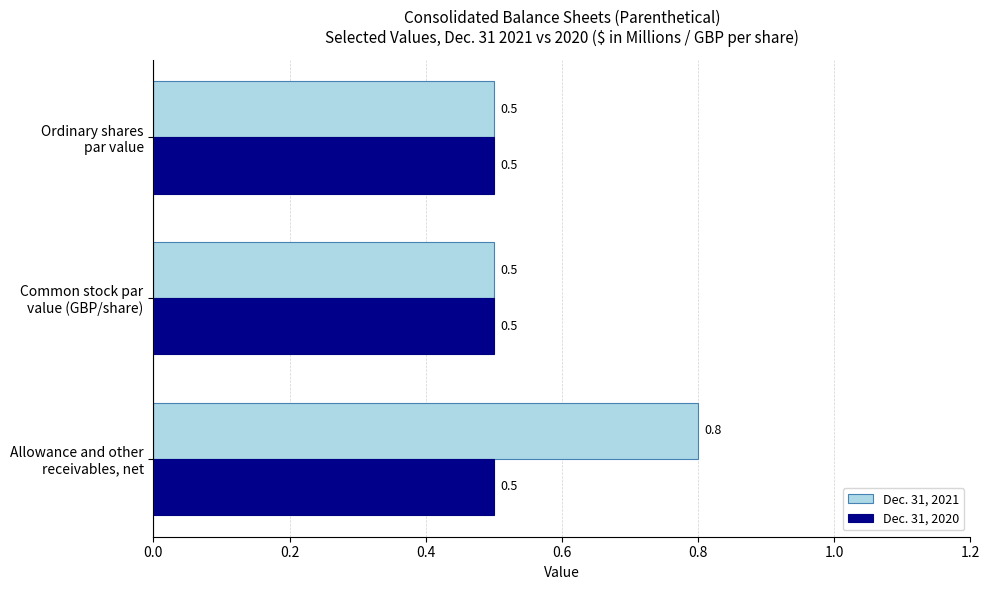

List the series in order of their overall mean, highest first.

Dec. 31, 2021, Dec. 31, 2020